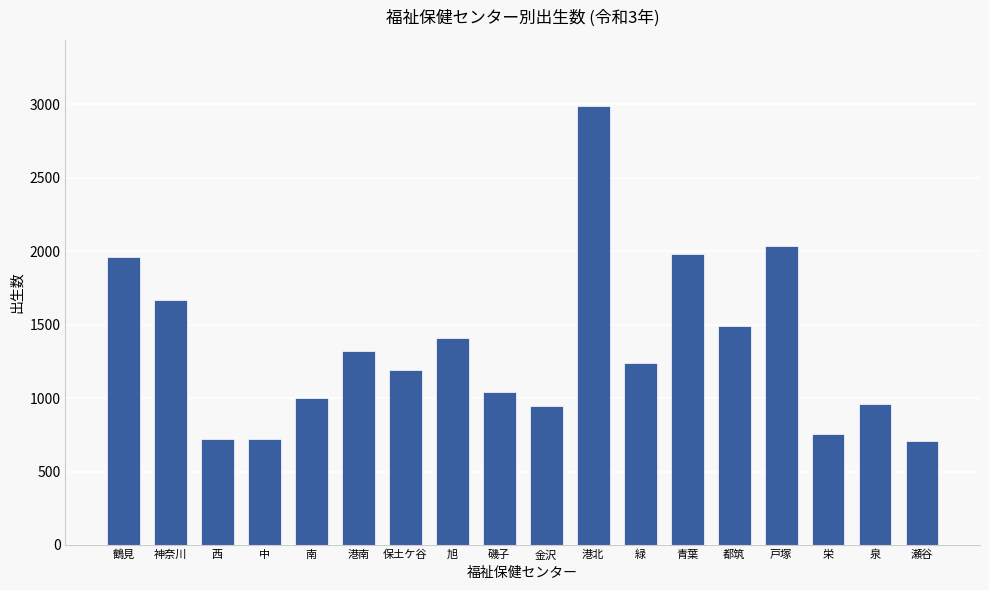

What is the sum of the values at 旭 and 中?

2130